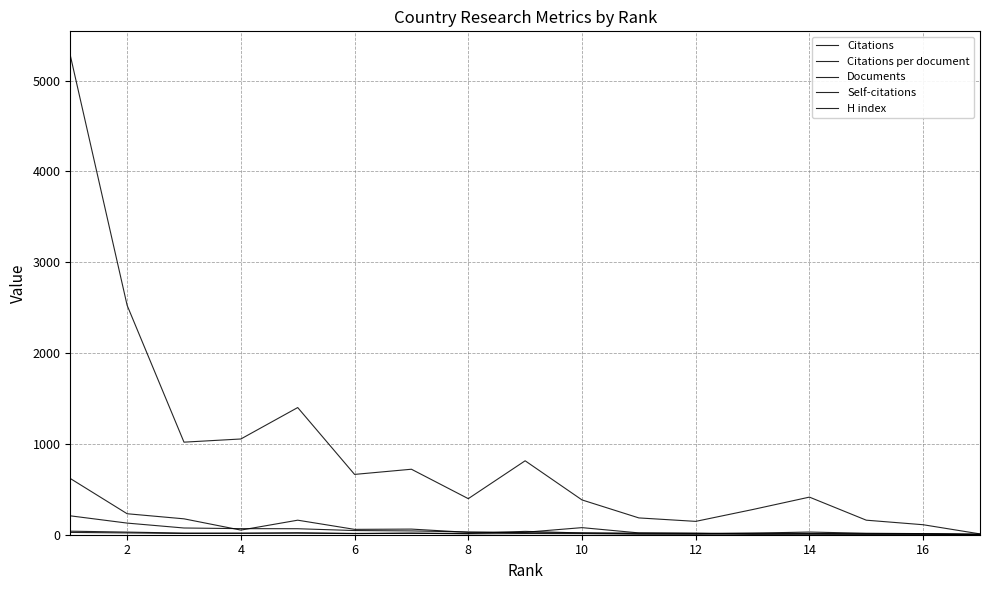

Which series has the largest total across all categories?

Citations